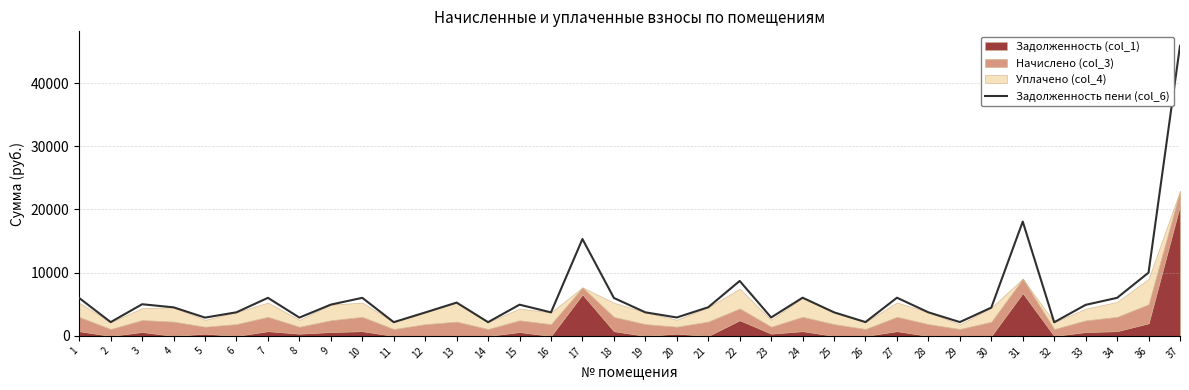

Rank the categories by value from lowest to highest.

32, 11, 14, 2, 29, 26, 5, 8, 20, 23, 12, 16, 19, 25, 28, 6, 30, 4, 21, 33, 15, 9, 3, 13, 1, 18, 7, 10, 34, 24, 27, 22, 36, 17, 31, 37